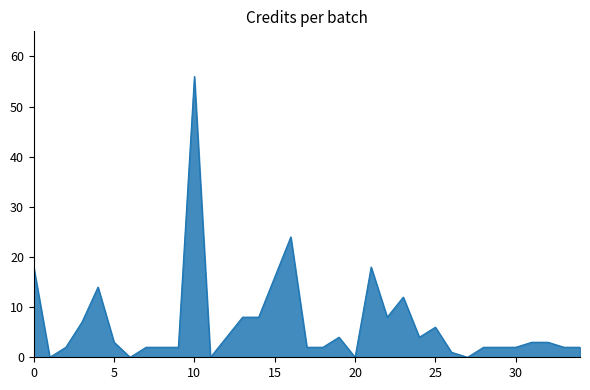

What is the difference between the maximum and minimum values?

56